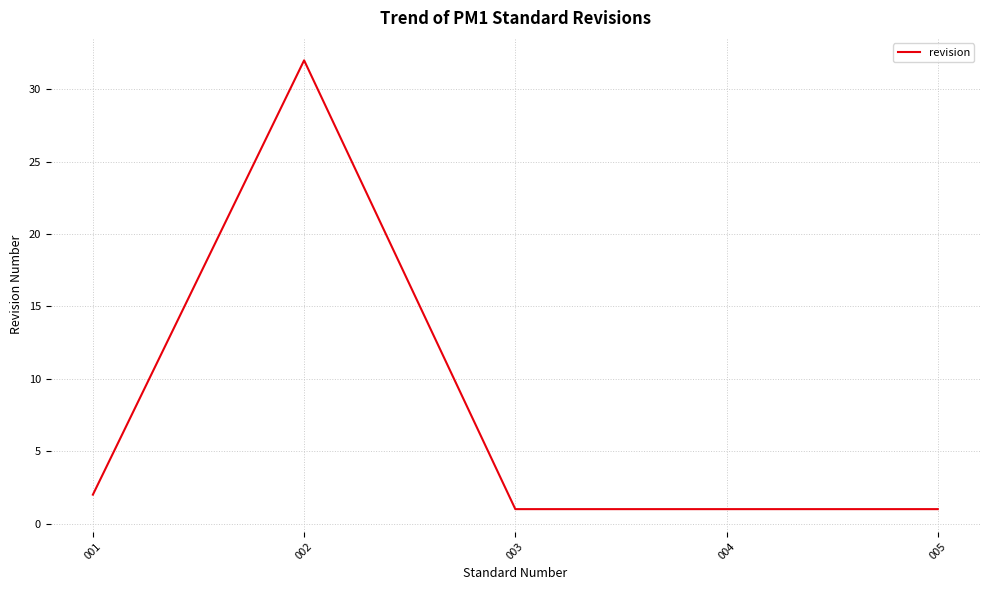

What is the difference between the maximum and minimum values?

31